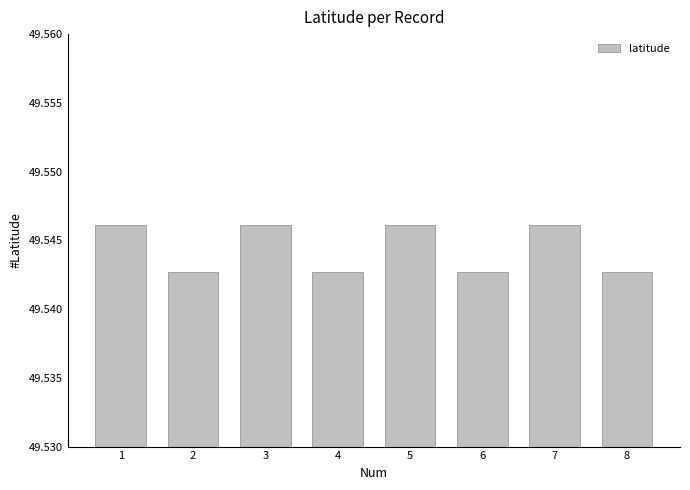

The value at 3 is 17.6. True or false?

False